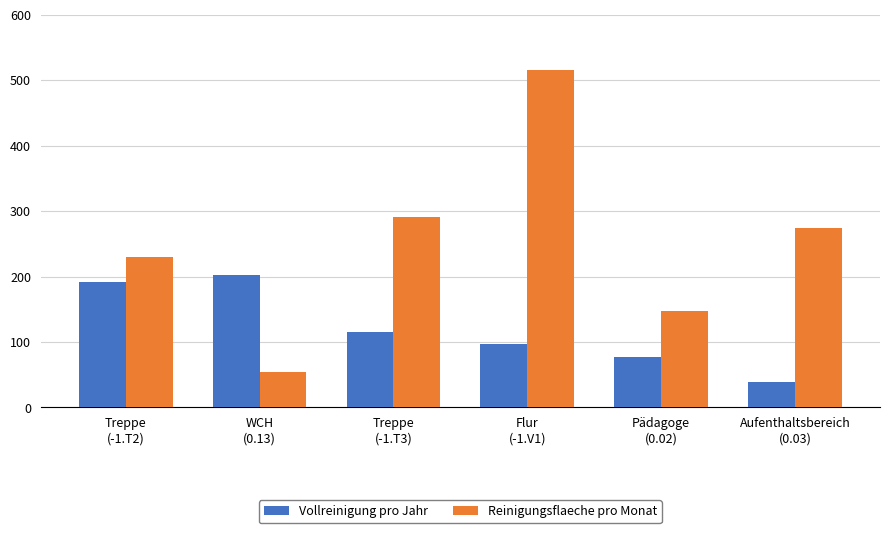

How many distinct data groups are displayed?

2